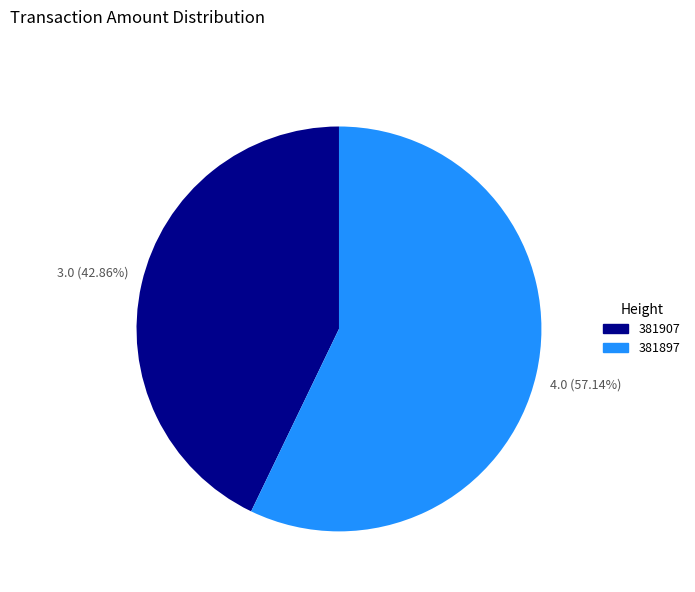

Rank the categories by value from highest to lowest.

381897, 381907